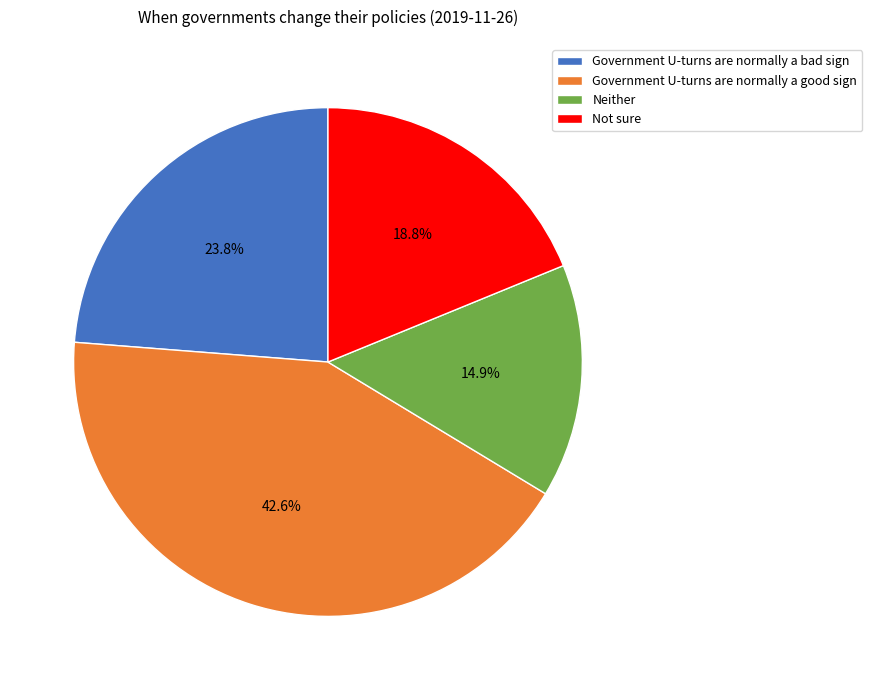

To the nearest percent, what is the average slice percentage?

25%